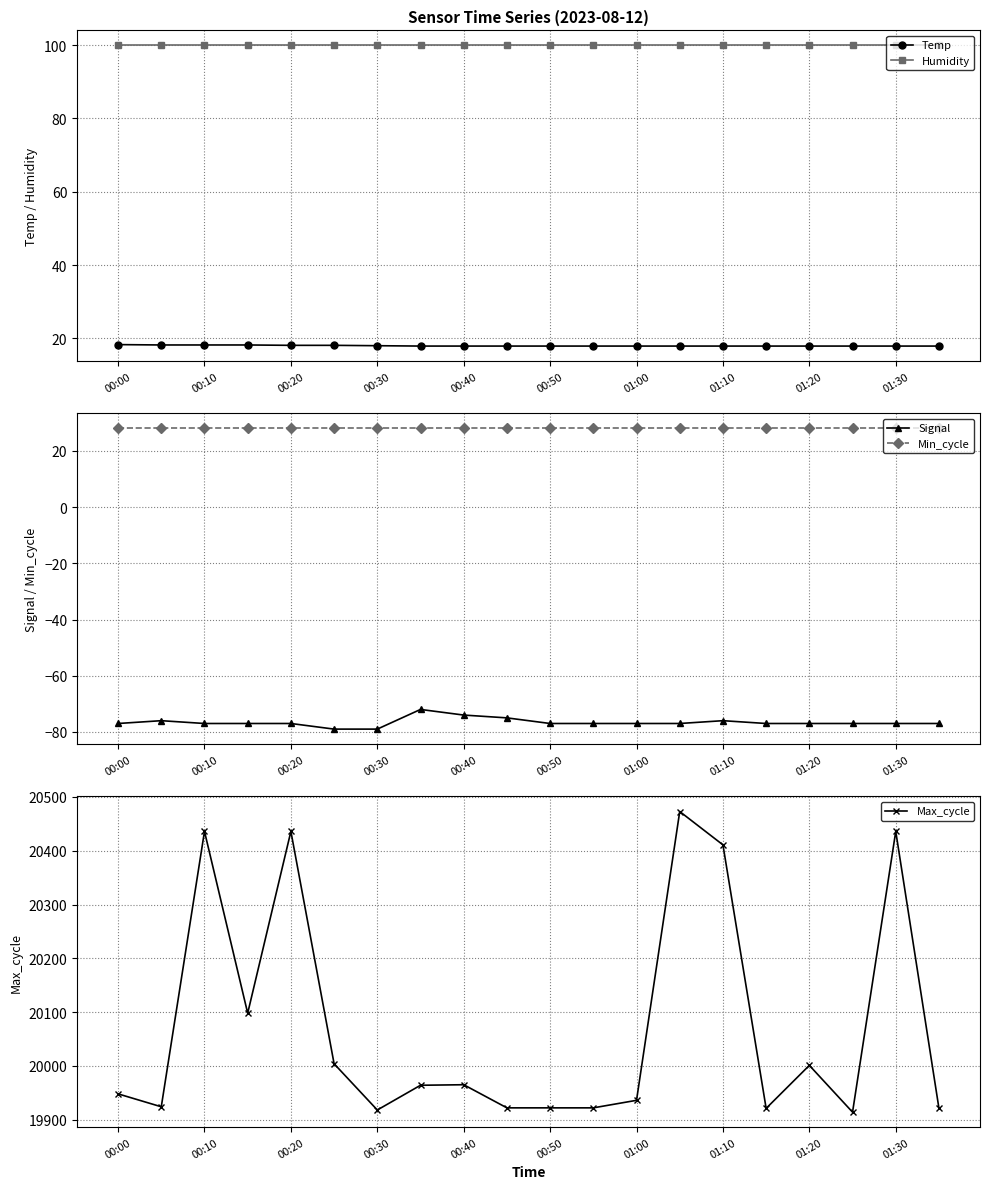

At which label does Min_cycle reach its minimum?

00:00